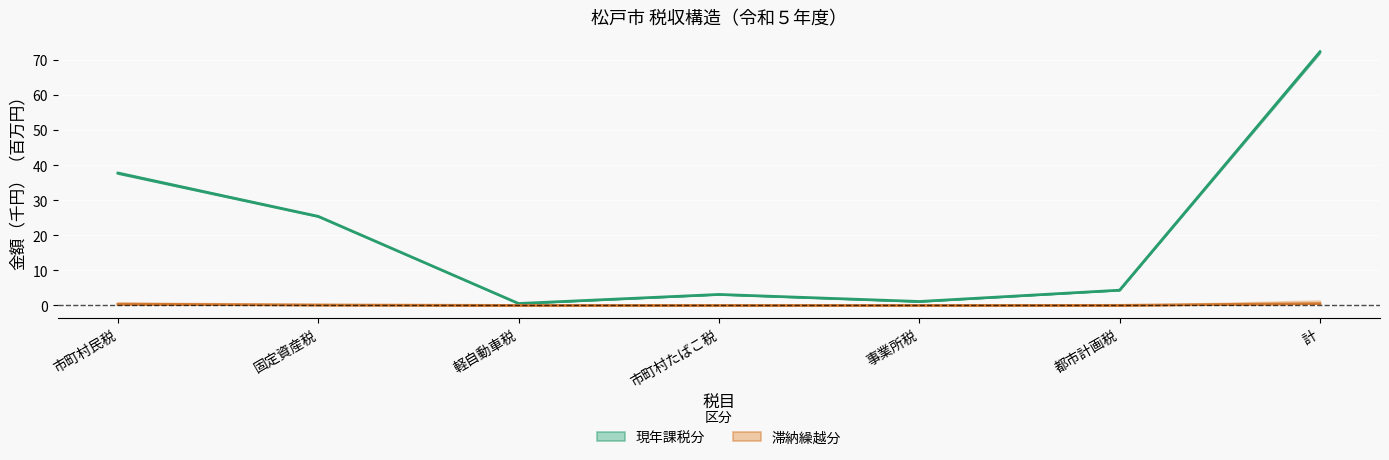

What is the sum of the 滞納繰越分収入額 values at 軽自動車税 and 計?

0.5